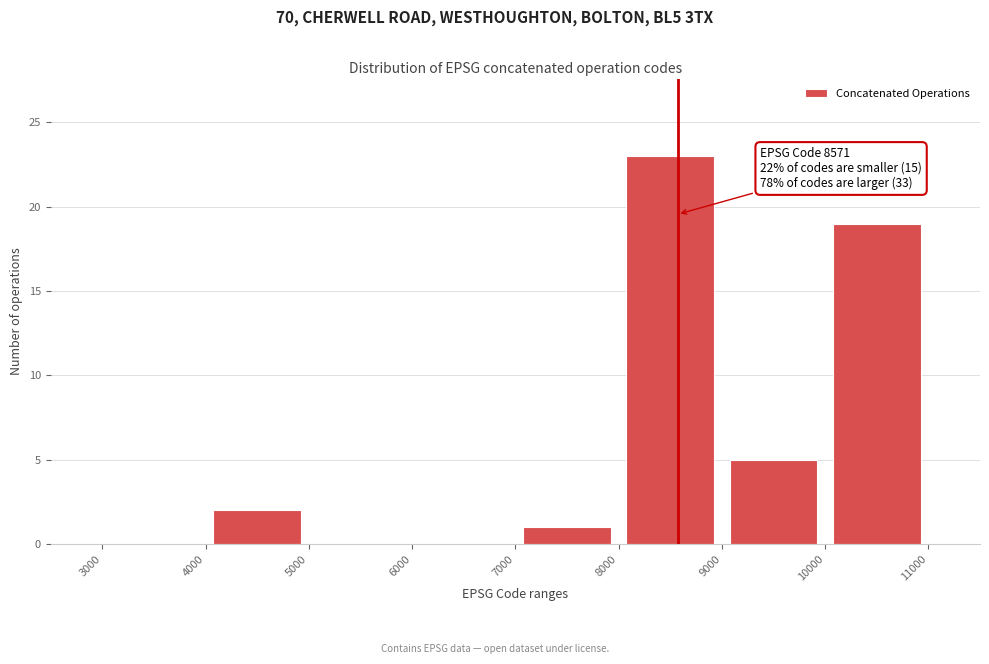

Which range on the x-axis has the tallest bar?

8000 to 9000